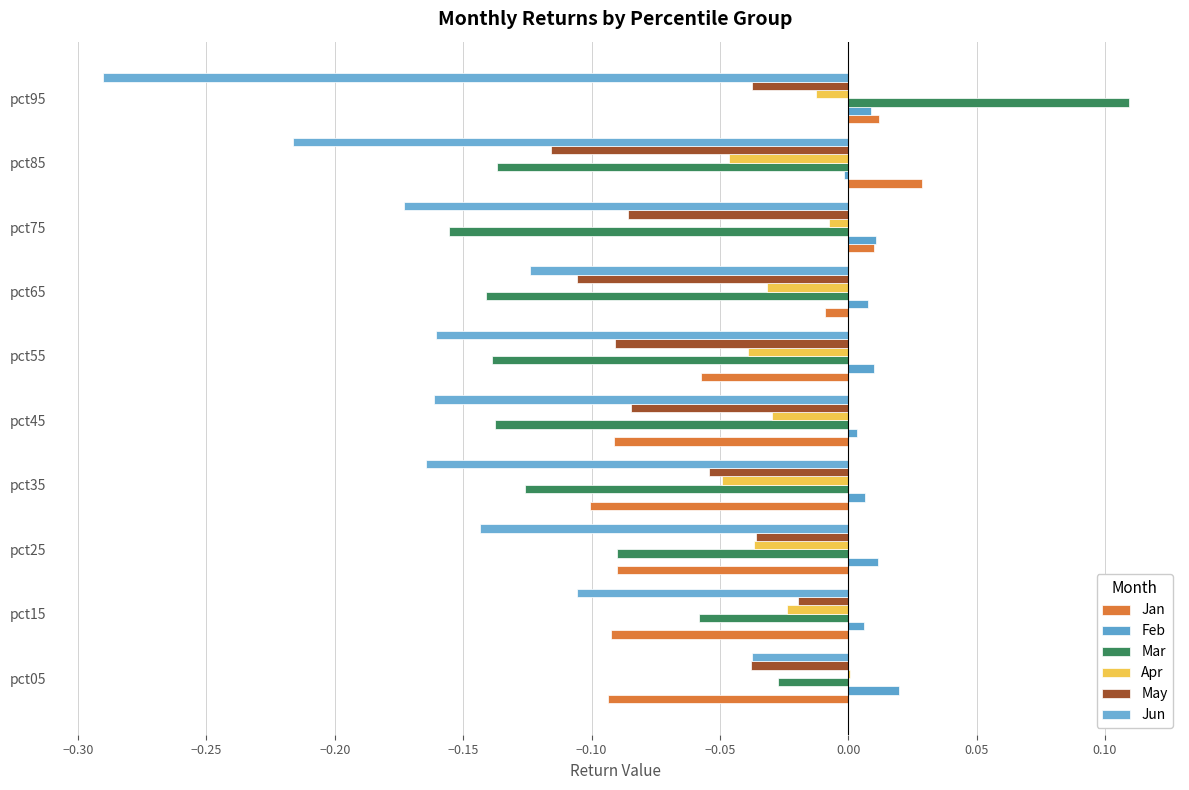

How many values in the Mar series exceed 0?

1